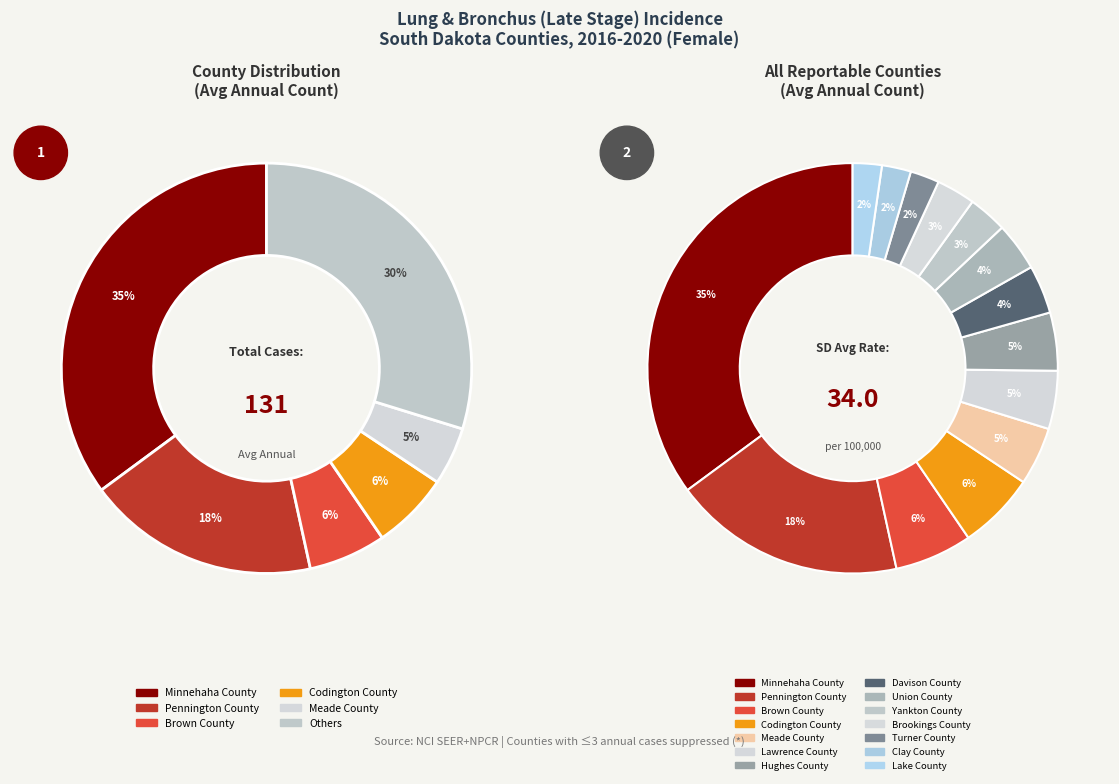

What percentage is NOT represented by Lake County?

97.7%